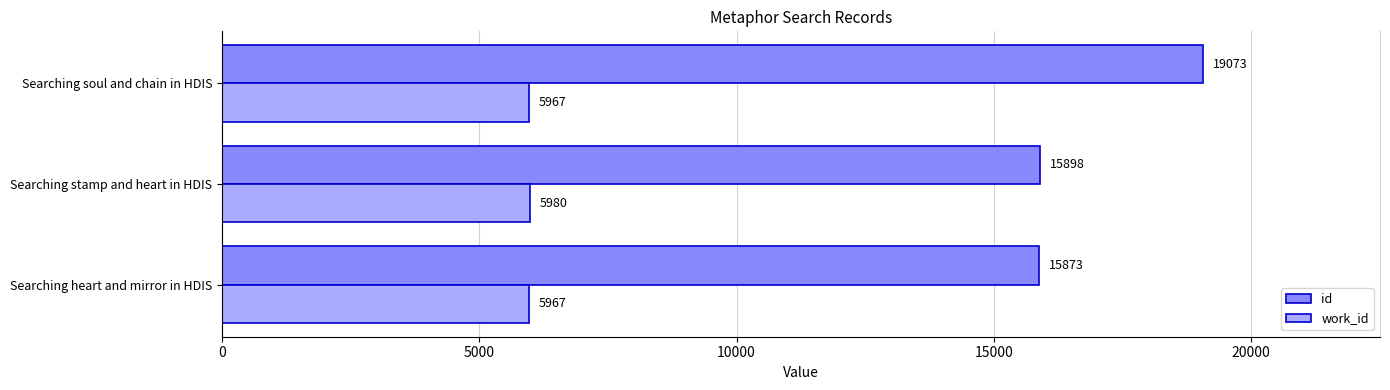

The id series shows 15898 at Searching stamp and heart in HDIS. True or false?

True